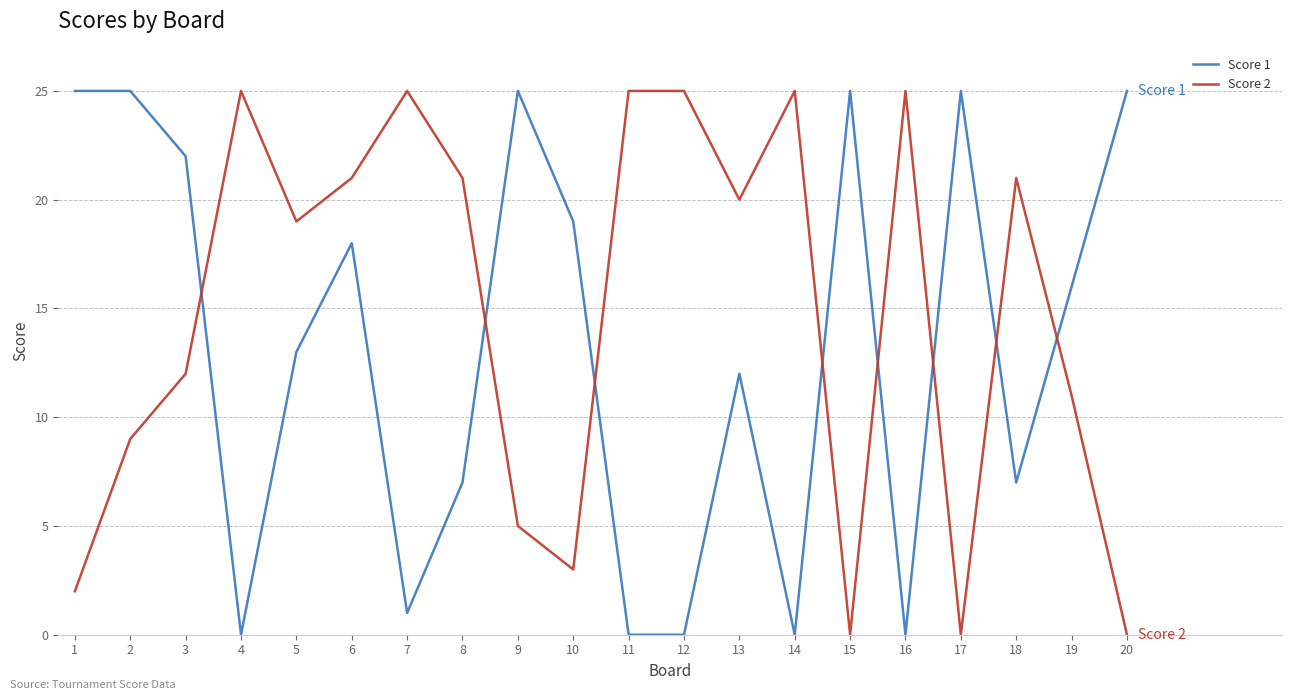

At which category is the sum across all series the highest?

6